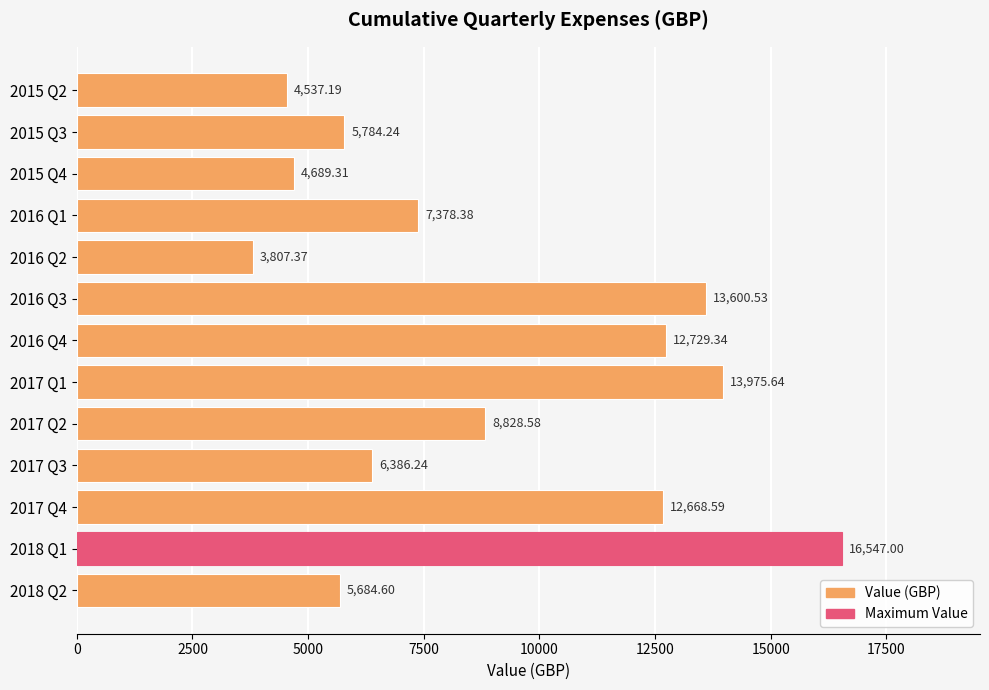

List the labels in order of value, largest first.

2018 Q1, 2017 Q1, 2016 Q3, 2016 Q4, 2017 Q4, 2017 Q2, 2016 Q1, 2017 Q3, 2015 Q3, 2018 Q2, 2015 Q4, 2015 Q2, 2016 Q2